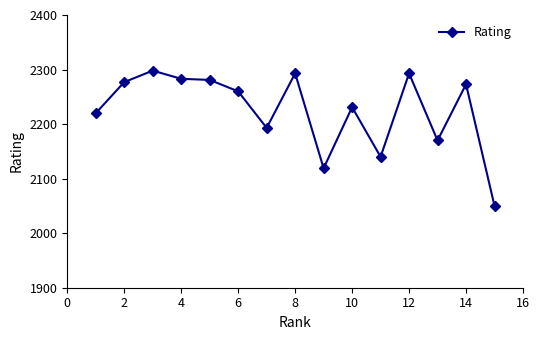

True or false: there are more than 2 points higher than both neighbors.

True